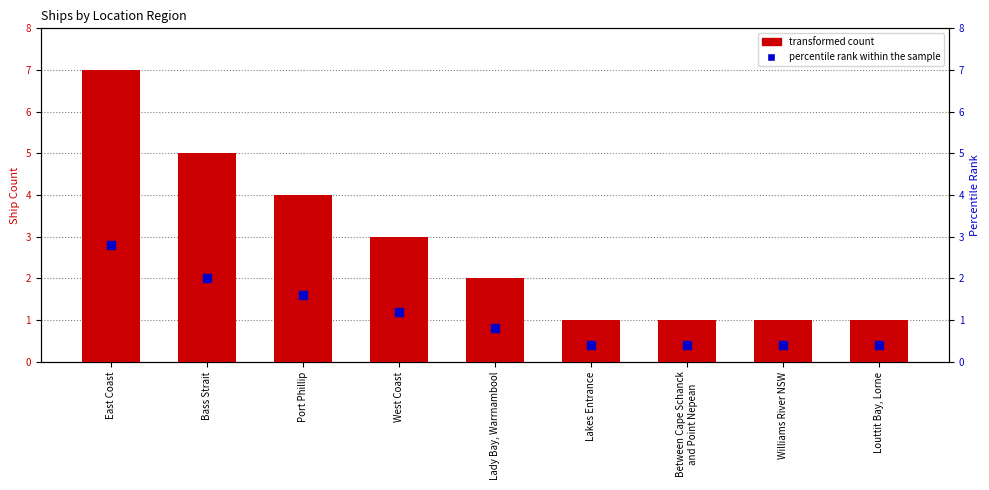

At which category is the sum across all series the highest?

East Coast